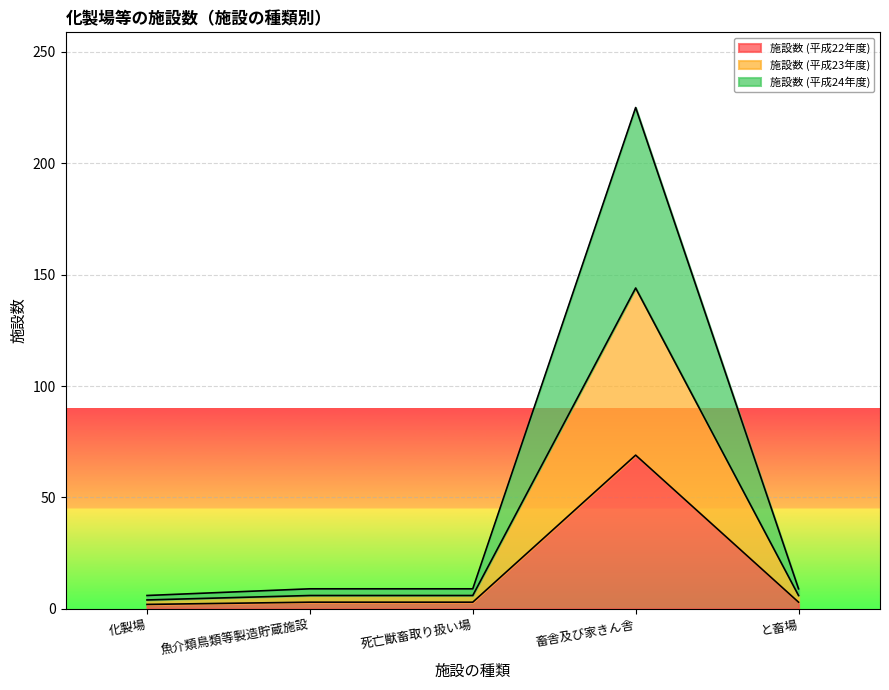

Rank the categories by 施設数 (平成24年度) value from highest to lowest.

畜舎及び家きん舎, 魚介類鳥類等製造貯蔵施設, 死亡獣畜取り扱い場, と畜場, 化製場